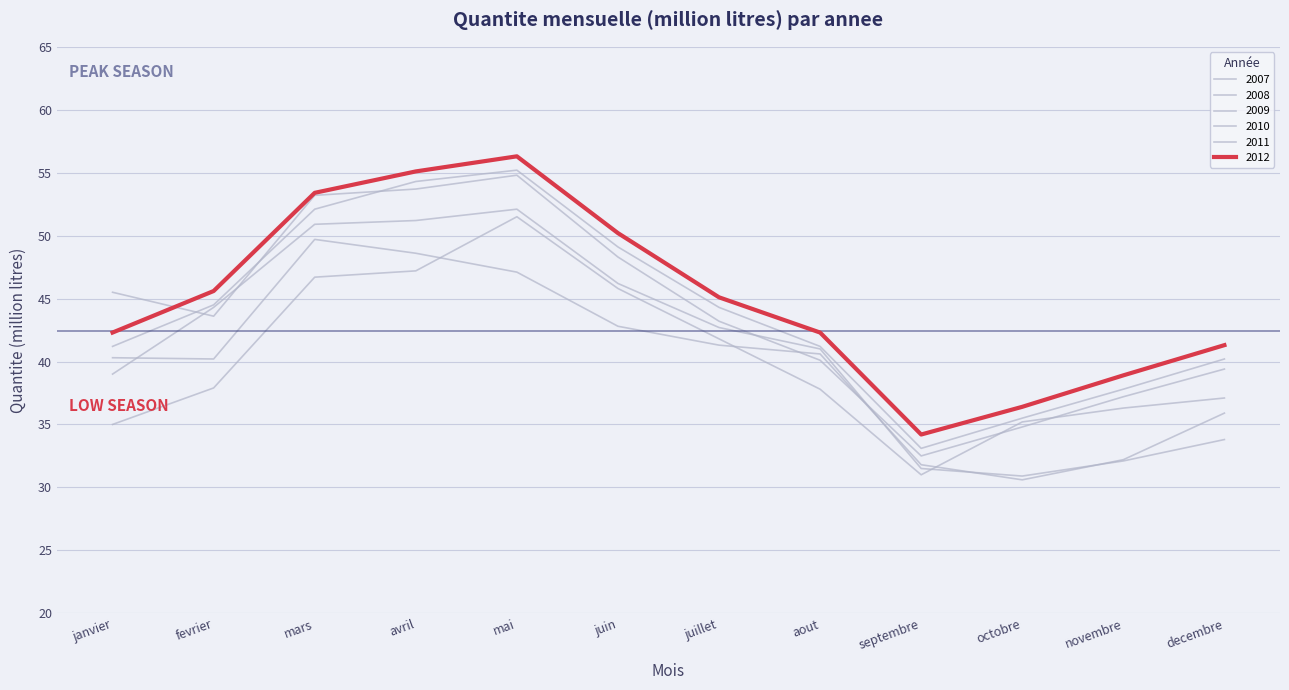

What is the sum of the 2011 values at juillet and janvier?

85.5